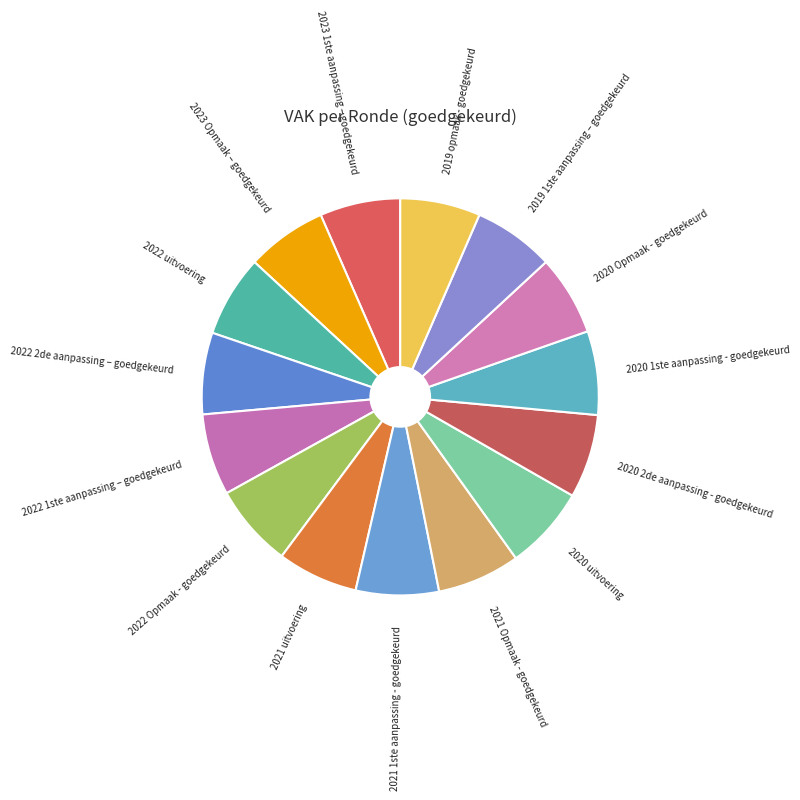

Count the number of slices in the pie.

15